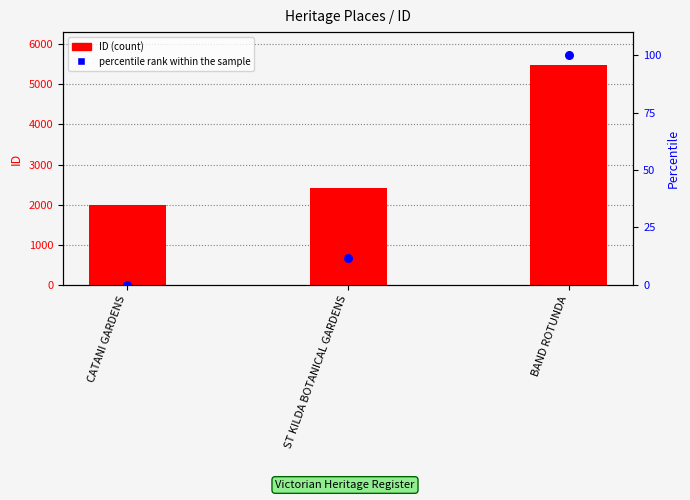

At which category is the sum across all series the highest?

BAND ROTUNDA